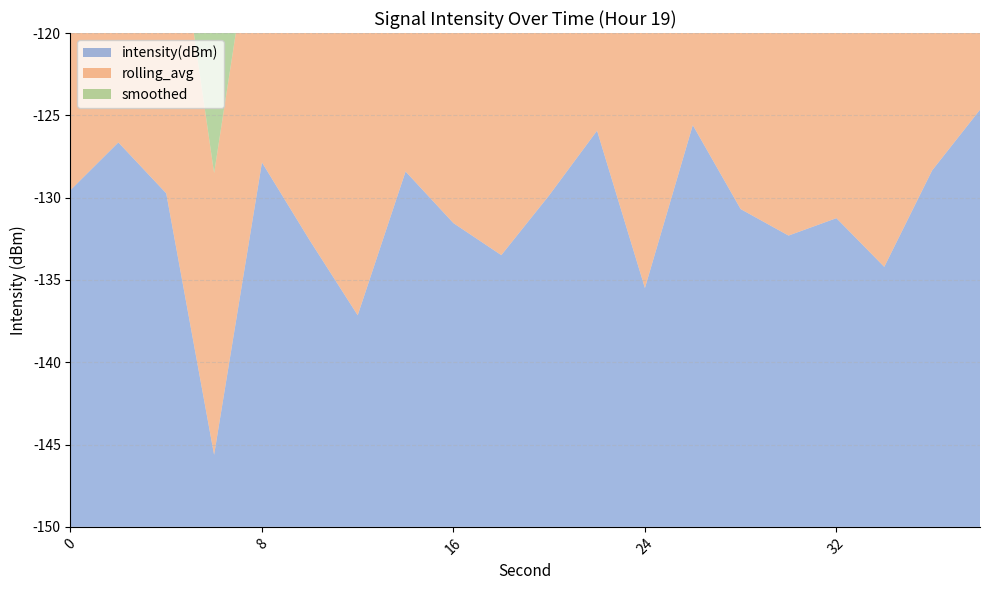

Reading left to right, extract all data points from this chart.

intensity(dBm): 0=-129.5	2=-126.6	4=-129.7	6=-145.6	8=-127.9	10=-132.6	12=-137.1	14=-128.4	16=-131.5	18=-133.5	20=-129.9	22=-125.9	24=-135.5	26=-125.6	28=-130.7	30=-132.3	32=-131.2	34=-134.2	36=-128.3	38=-124.7
rolling_avg: 0=-129.5	2=-128.1	4=-128.6	6=-132.9	8=-131.9	10=-131.8	12=-132.9	14=-132.3	16=-132.1	18=-131.9	20=-131.3	22=-130.6	24=-130.7	26=-130.2	28=-130.1	30=-130.1	32=-130.0	34=-130.0	36=-129.8	38=-129.5
smoothed: 0=-128.0	2=-127.5	4=-129.0	6=-133.0	8=-130.0	10=-131.0	12=-133.0	14=-131.5	16=-131.0	18=-131.5	20=-130.5	22=-129.0	24=-130.5	26=-129.0	28=-130.0	30=-131.0	32=-131.0	34=-131.5	36=-130.0	38=-128.5